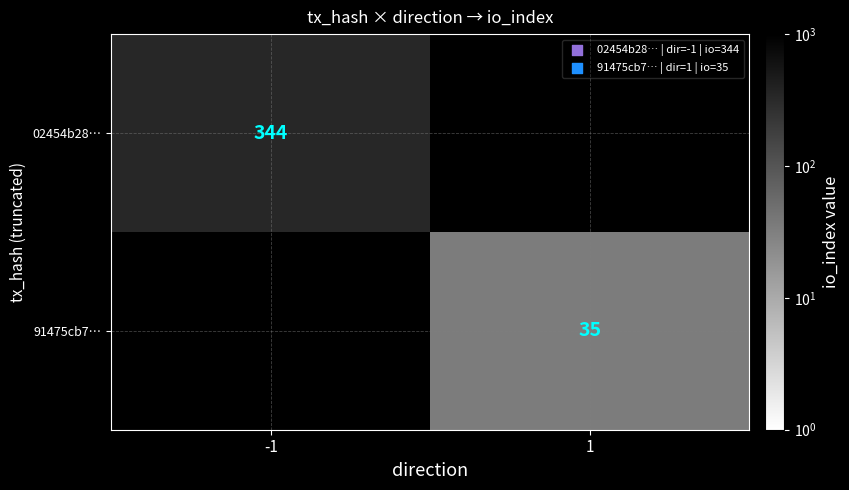

The value of 91475cb7… at 1 is 35. True or false?

True